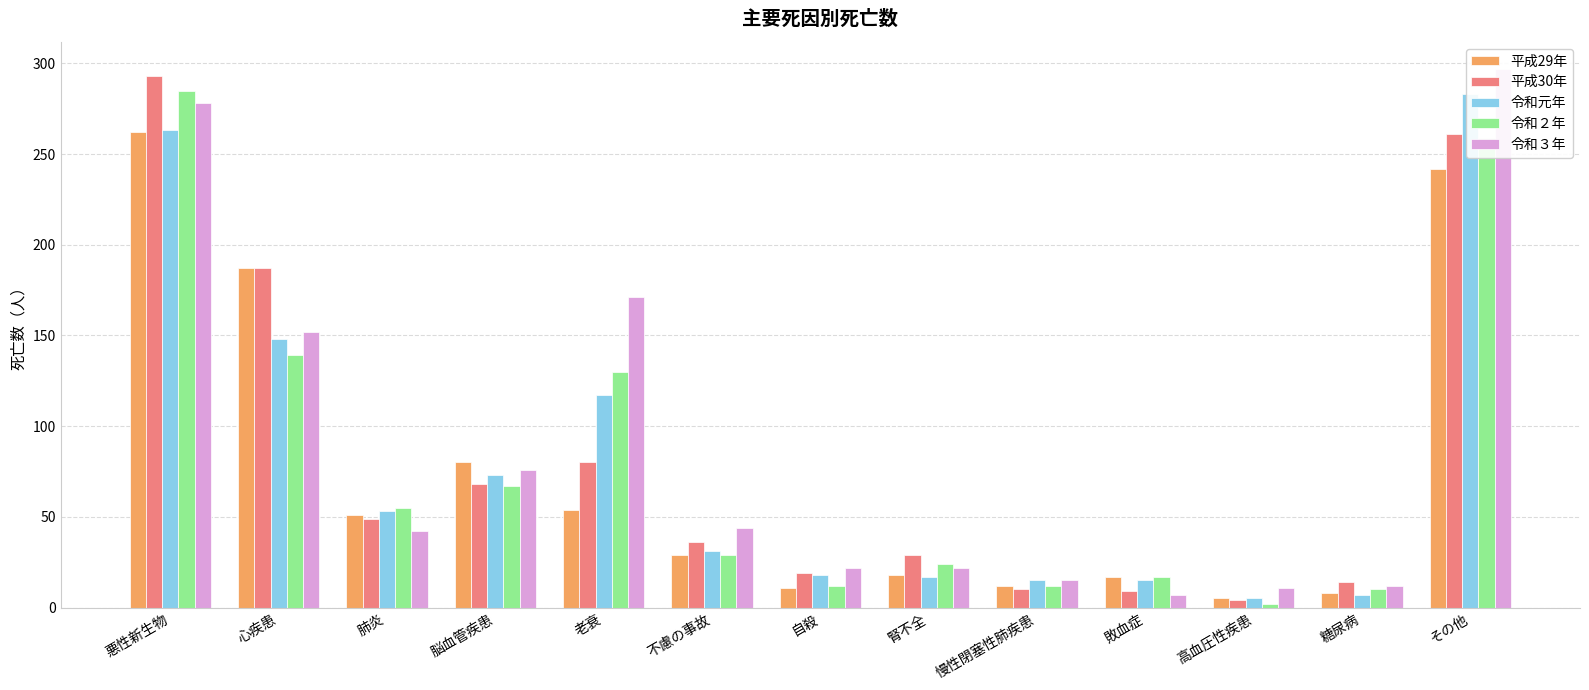

The 平成29年 series shows 11 at 自殺. True or false?

True